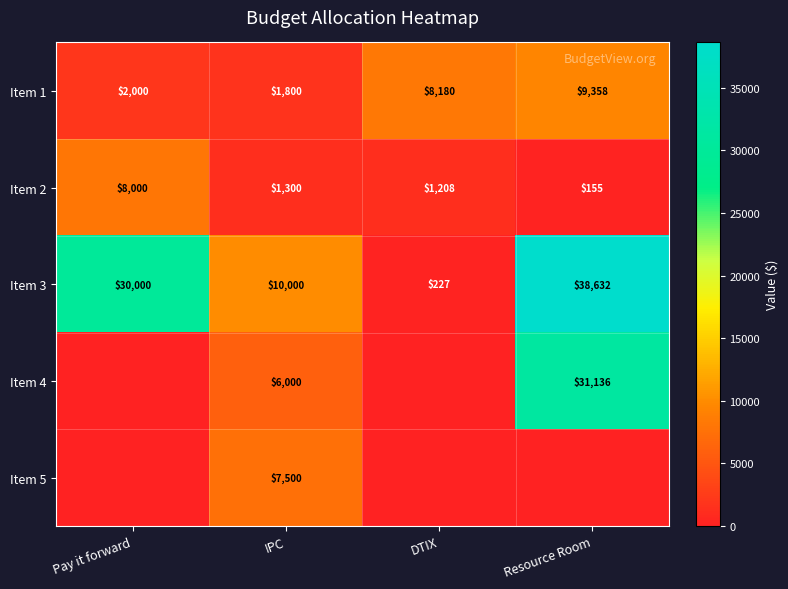

Rank the categories by Item 1 value from lowest to highest.

IPC, Pay it forward, DTIX, Resource Room